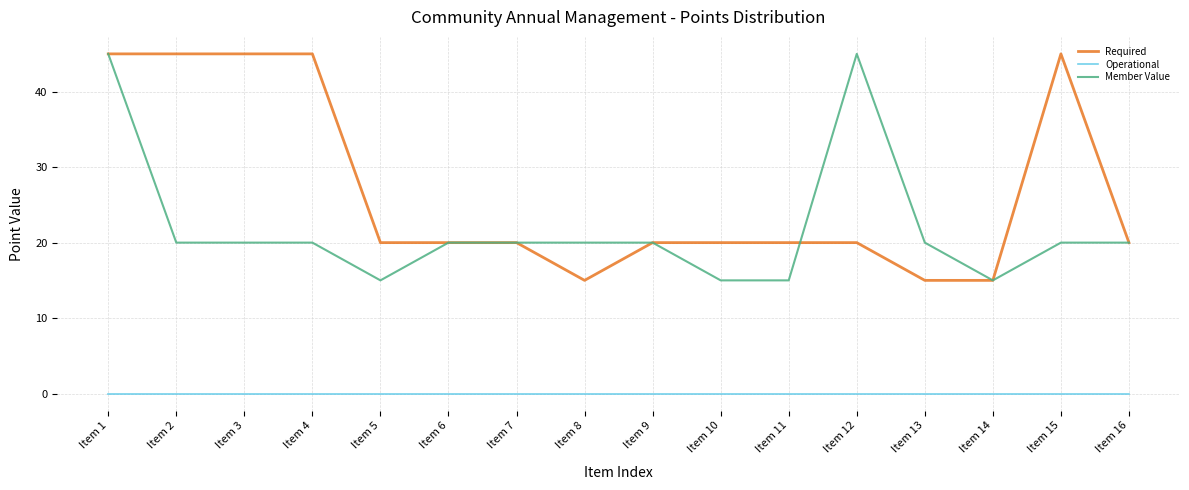

Rank the series by their average value, from lowest to highest.

Operational, Member Value, Required